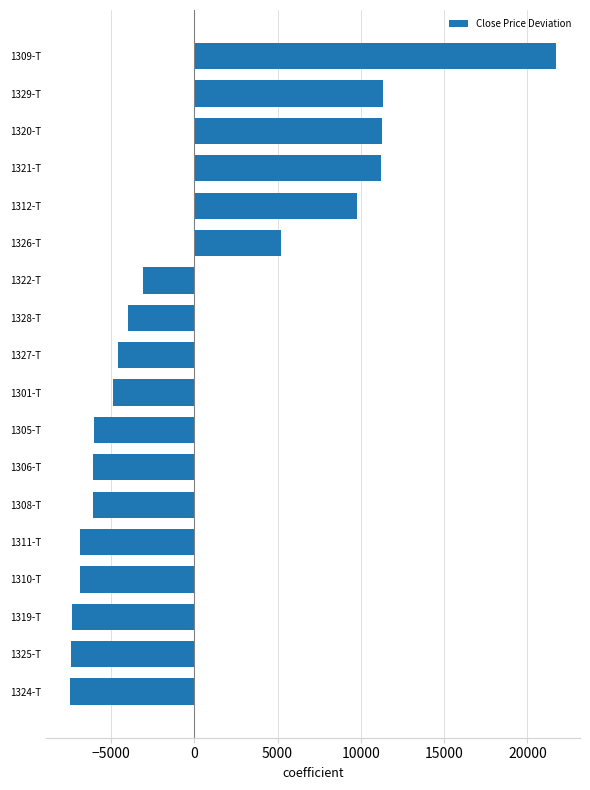

What is the smallest value displayed?

-7431.7